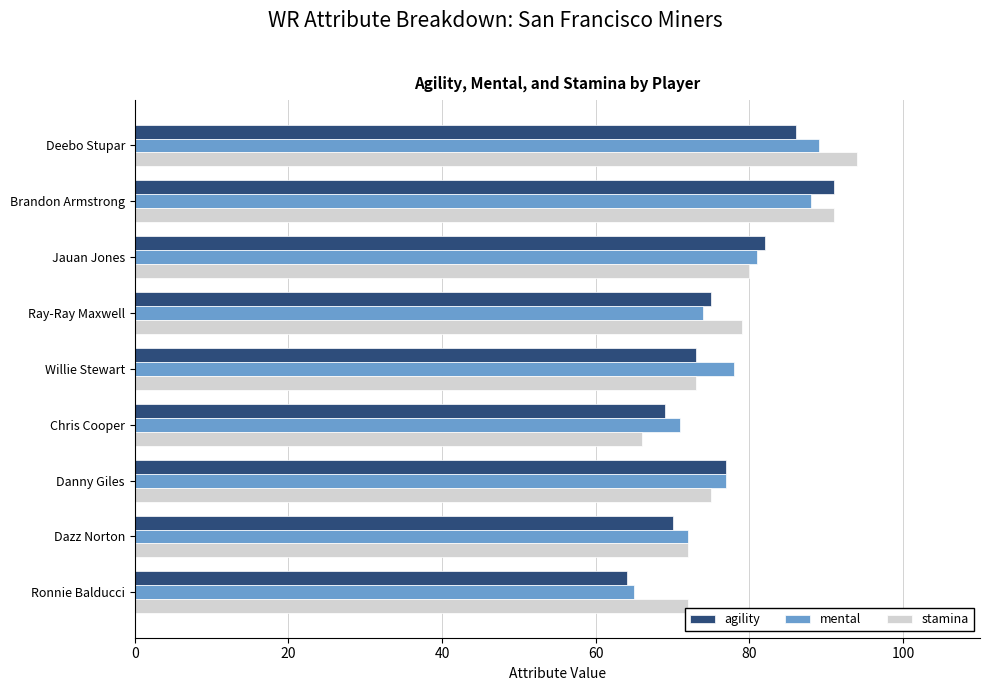

List the series in order of their overall mean, lowest first.

agility, mental, stamina